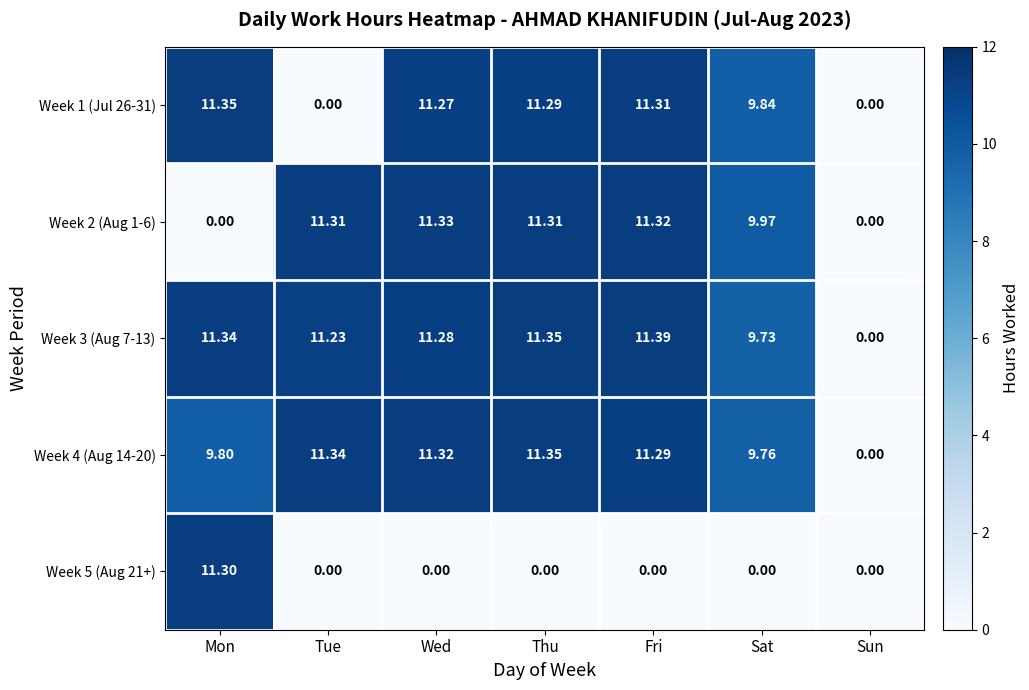

Which series has the widest spread of values?

Week 3 (Aug 7-13)